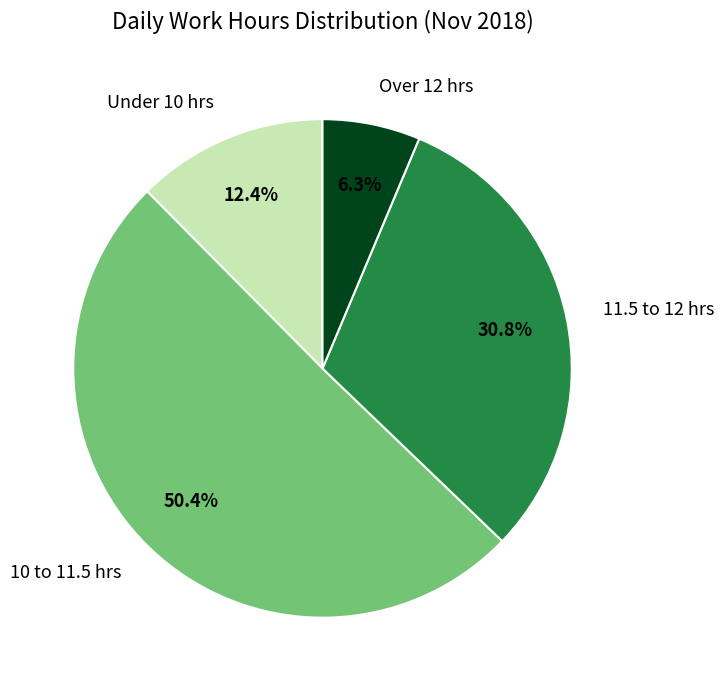

Which category accounts for the majority?

10 to 11.5 hrs